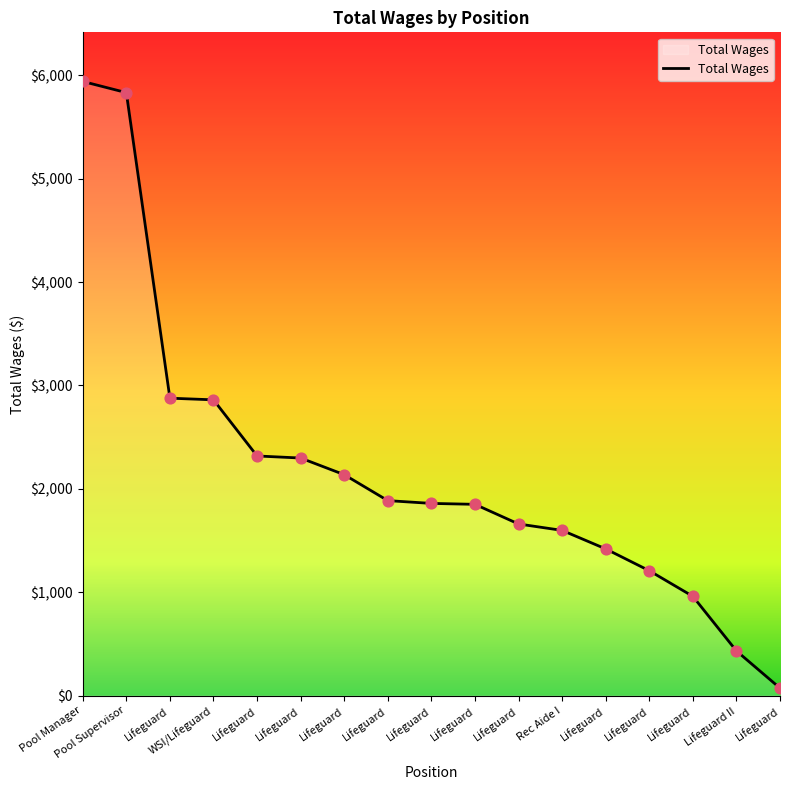

Between Lifeguard and Pool Manager, which is larger?

Pool Manager